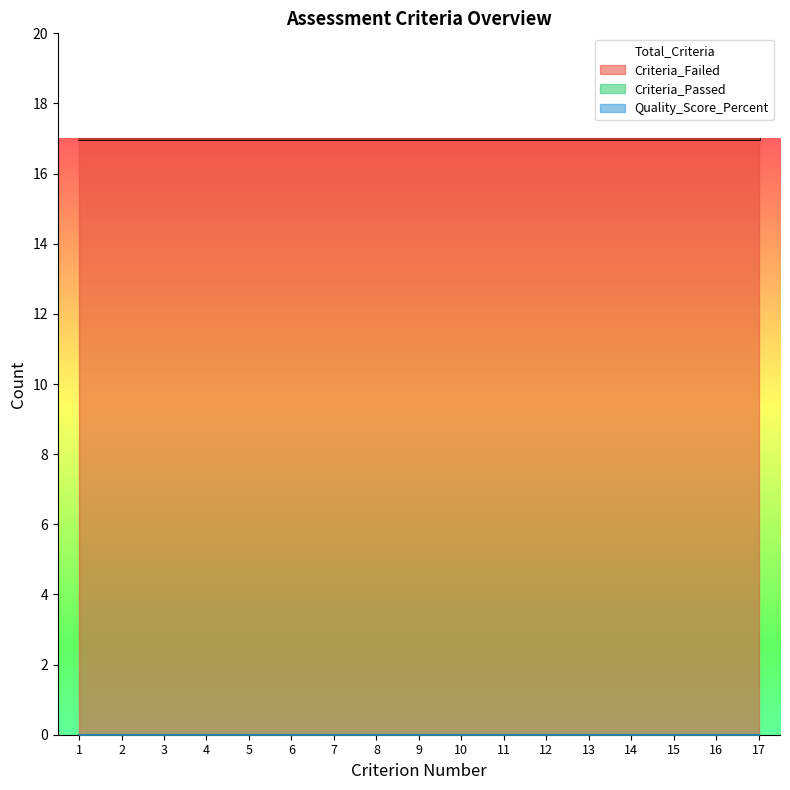

The Criteria_Failed series shows 30 at 8. True or false?

False